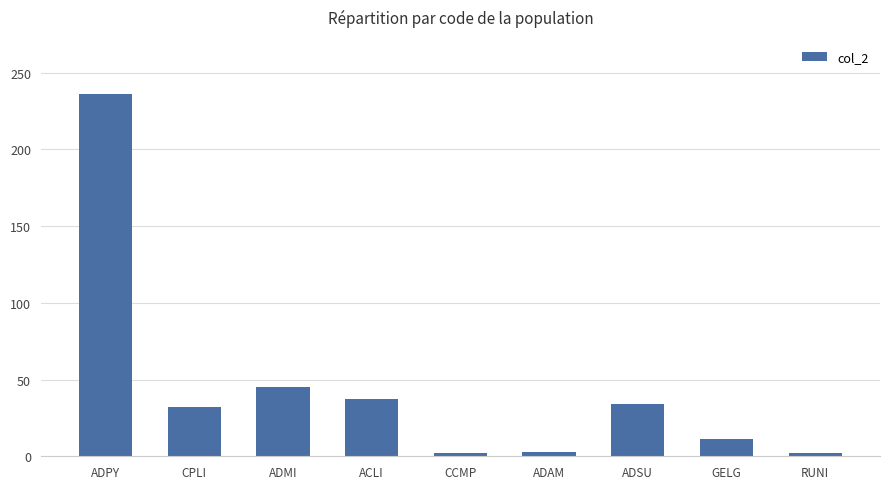

The value at ACLI is 37. True or false?

True